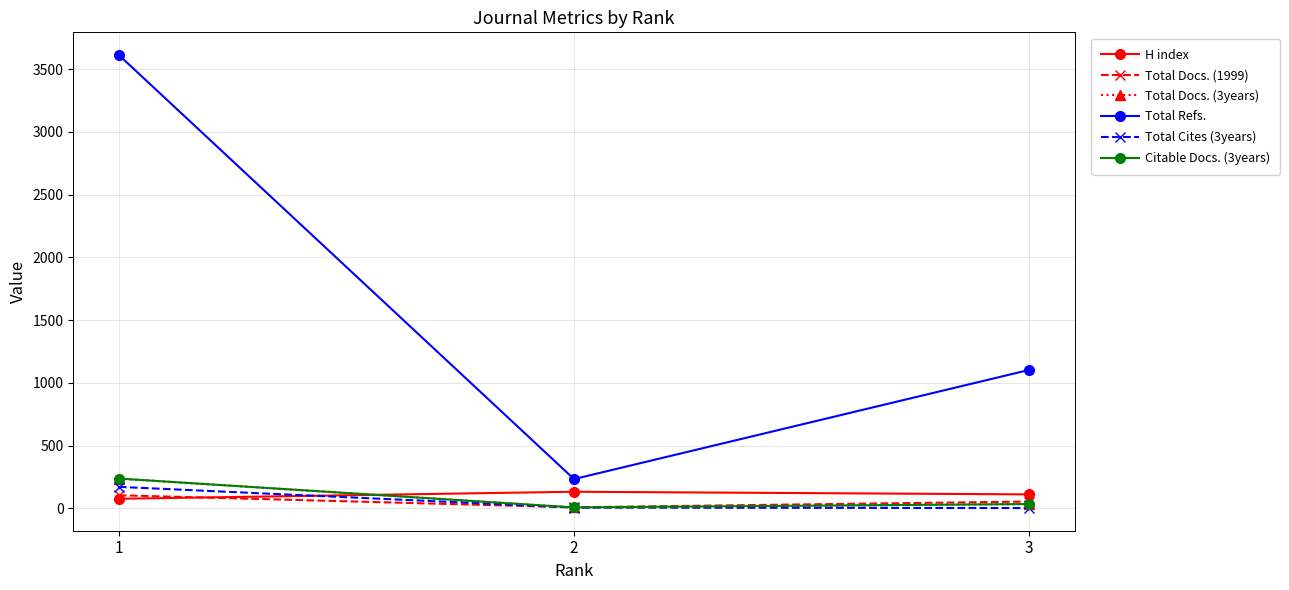

Is this an area chart (filled region under the line)?

No